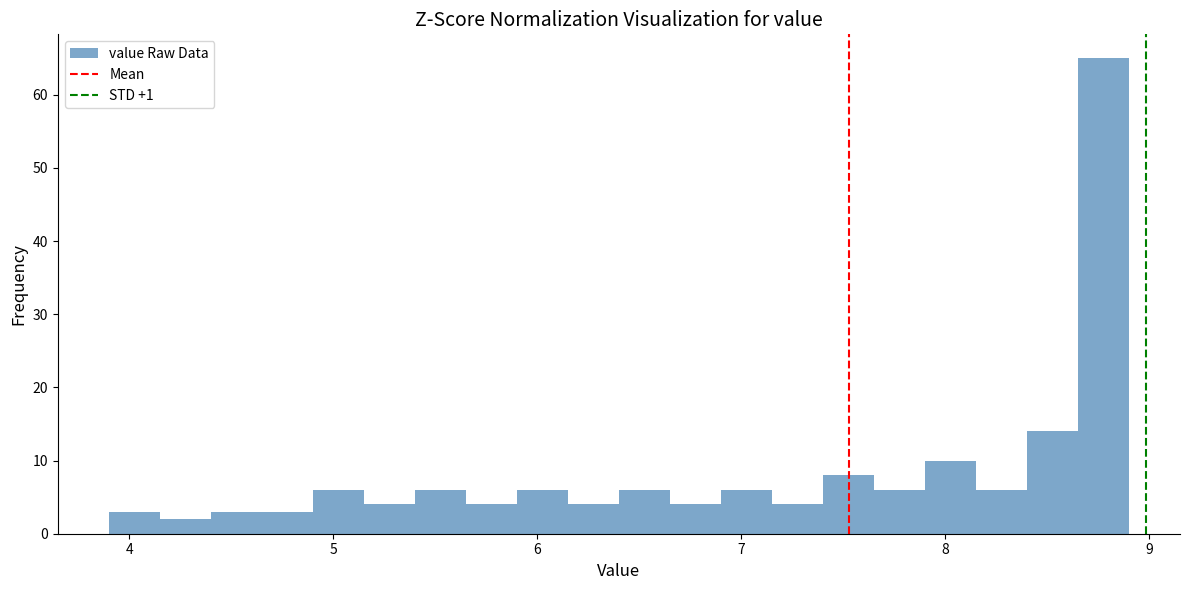

Read against the x-axis, roughly where is the centre of the tallest bar?

8.8